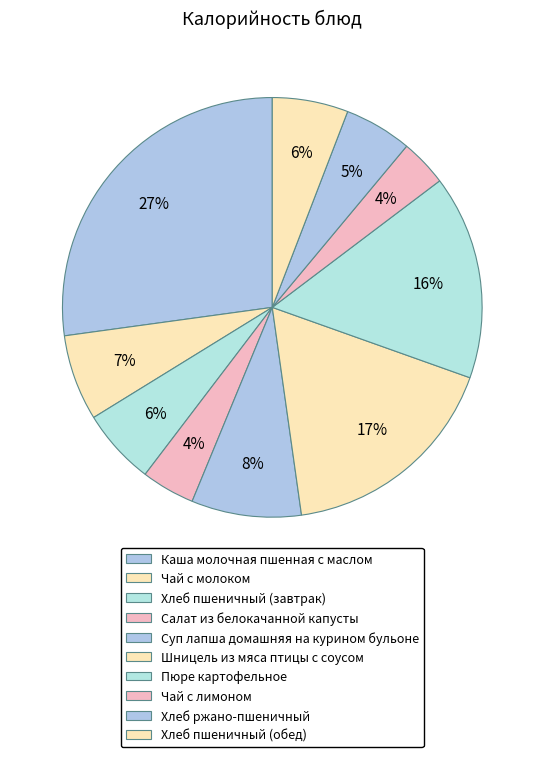

Is it true that Шницель из мяса птицы с соусом is 17% of the pie?

True